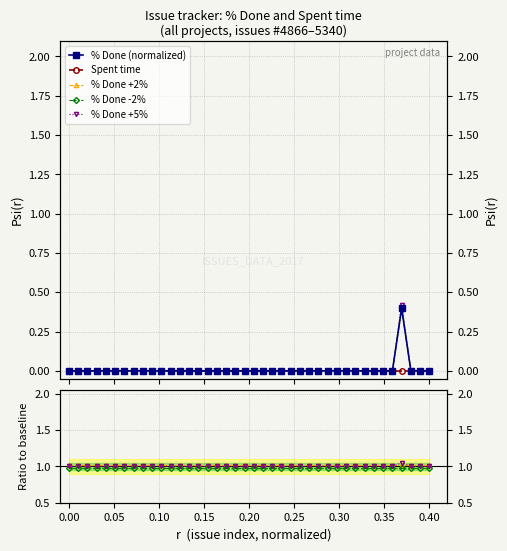

What are all the series names shown in the legend?

% Done (normalized), Spent time, % Done +2%, % Done -2%, % Done +5%